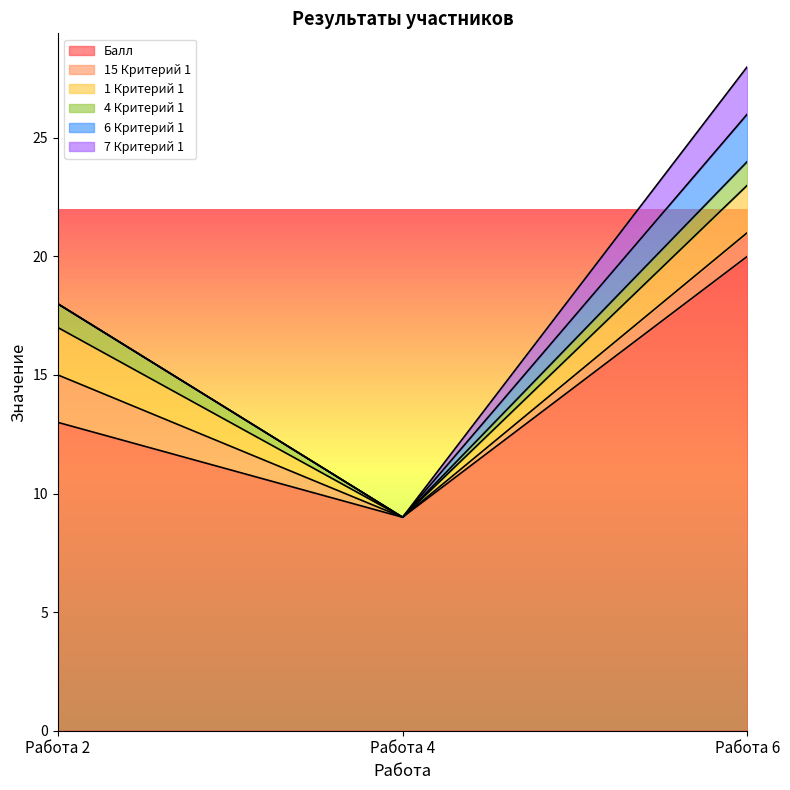

What is the sum of the 7 Критерий 1 values at Работа 6 and Работа 4?

2